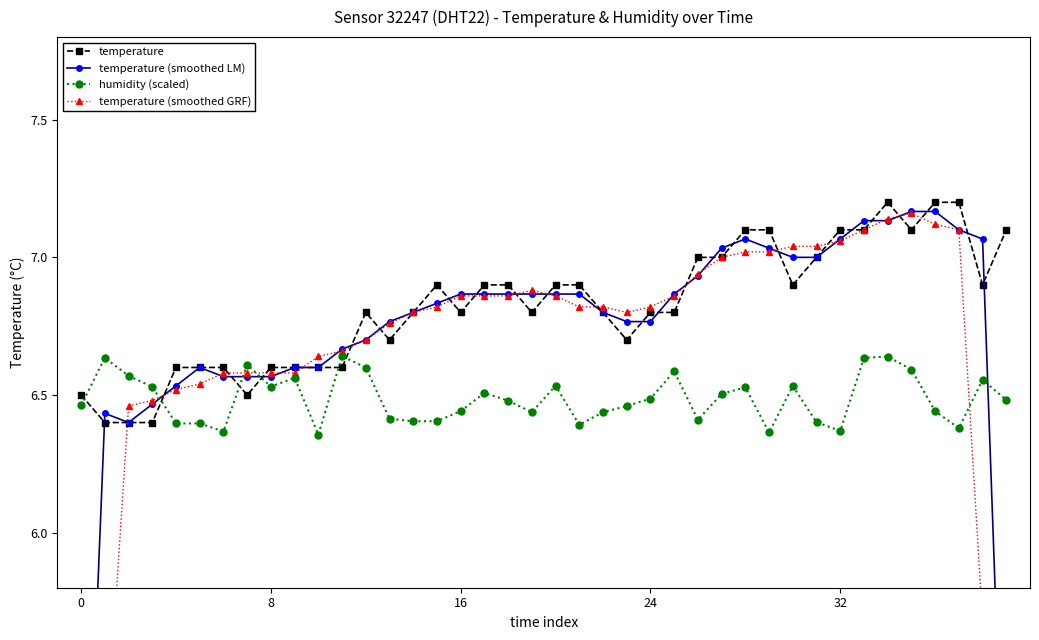

What is the difference between the temperature (smoothed GRF) values at 36 and 28?

0.1